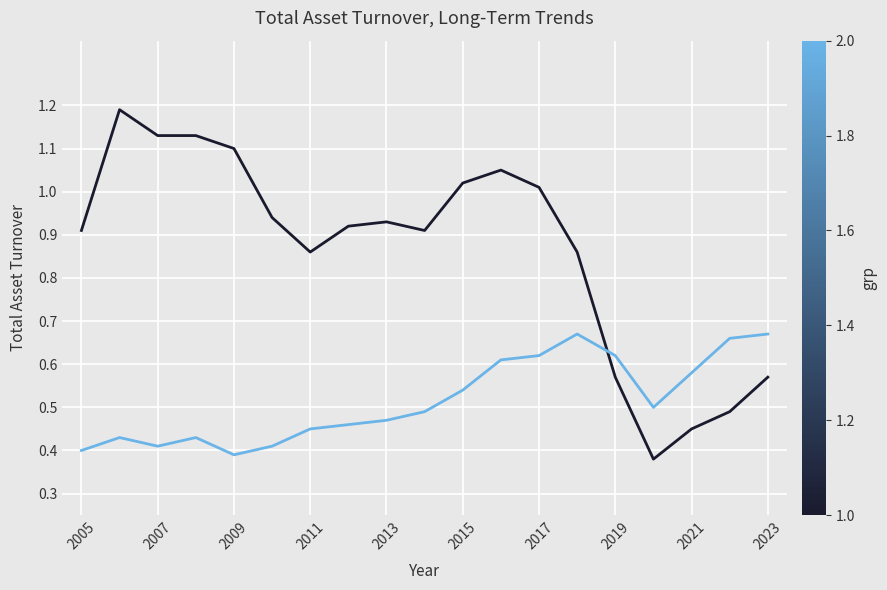

What is the maximum value shown in the chart?

1.2